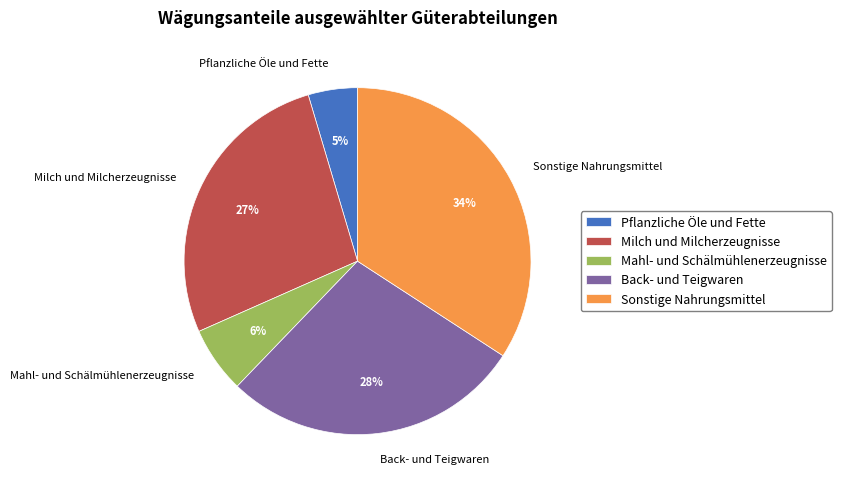

Is Mahl- und Schälmühlenerzeugnisse the majority of the pie?

No